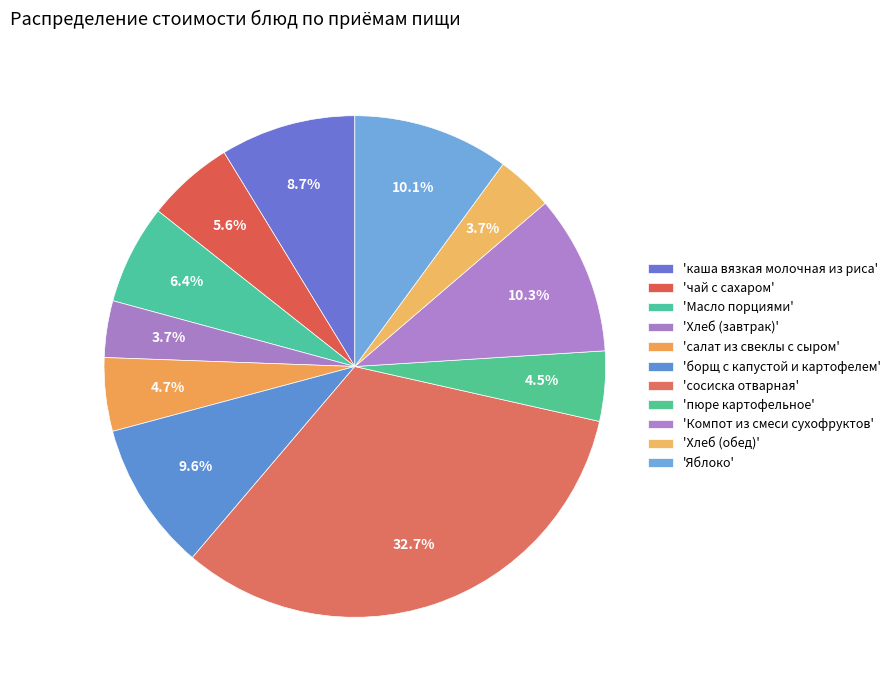

Count the number of slices in the pie.

11